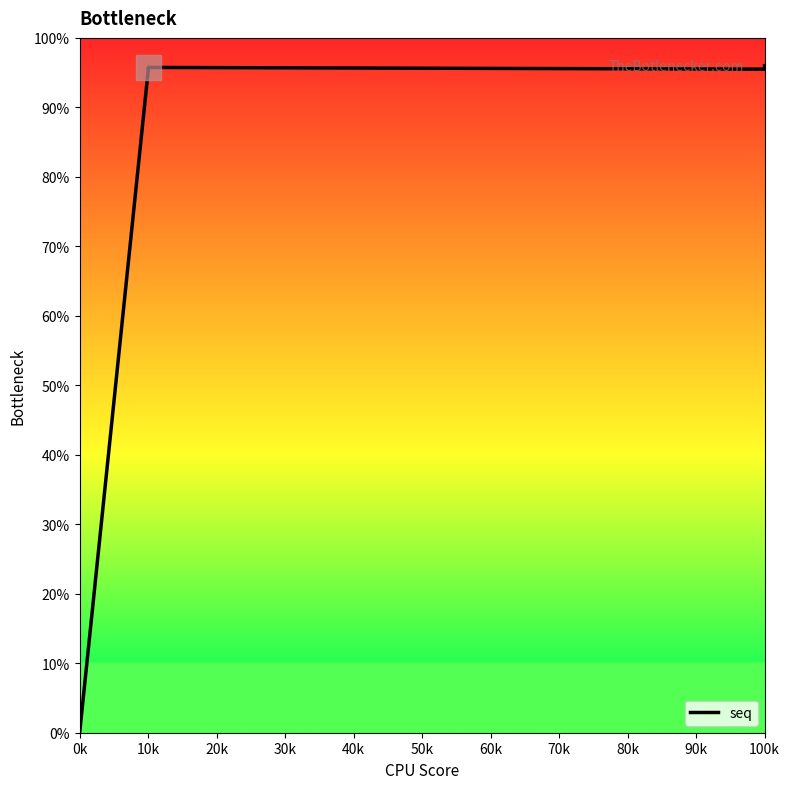

True or false: the data has more than 0 interior local peaks.

True